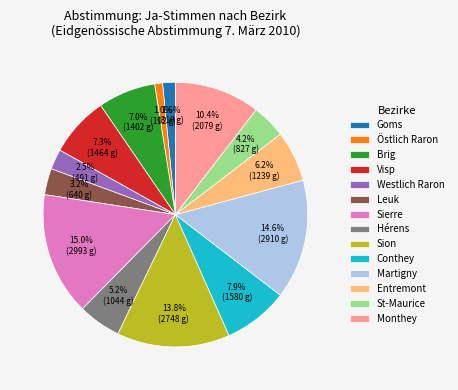

Is Monthey the majority of the pie?

No